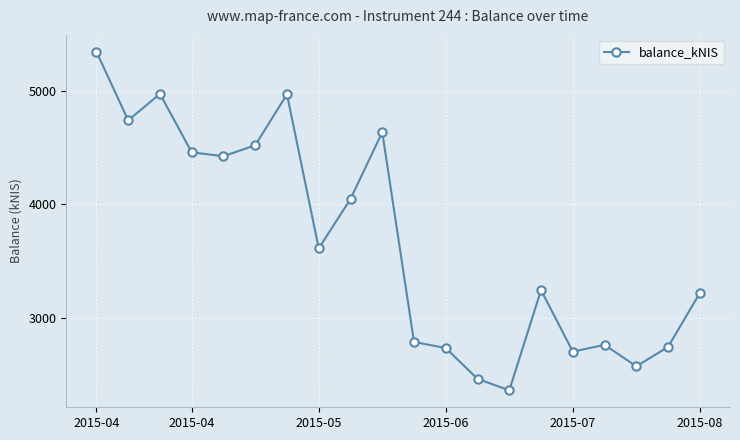

What is the maximum value shown in the chart?

5344.9